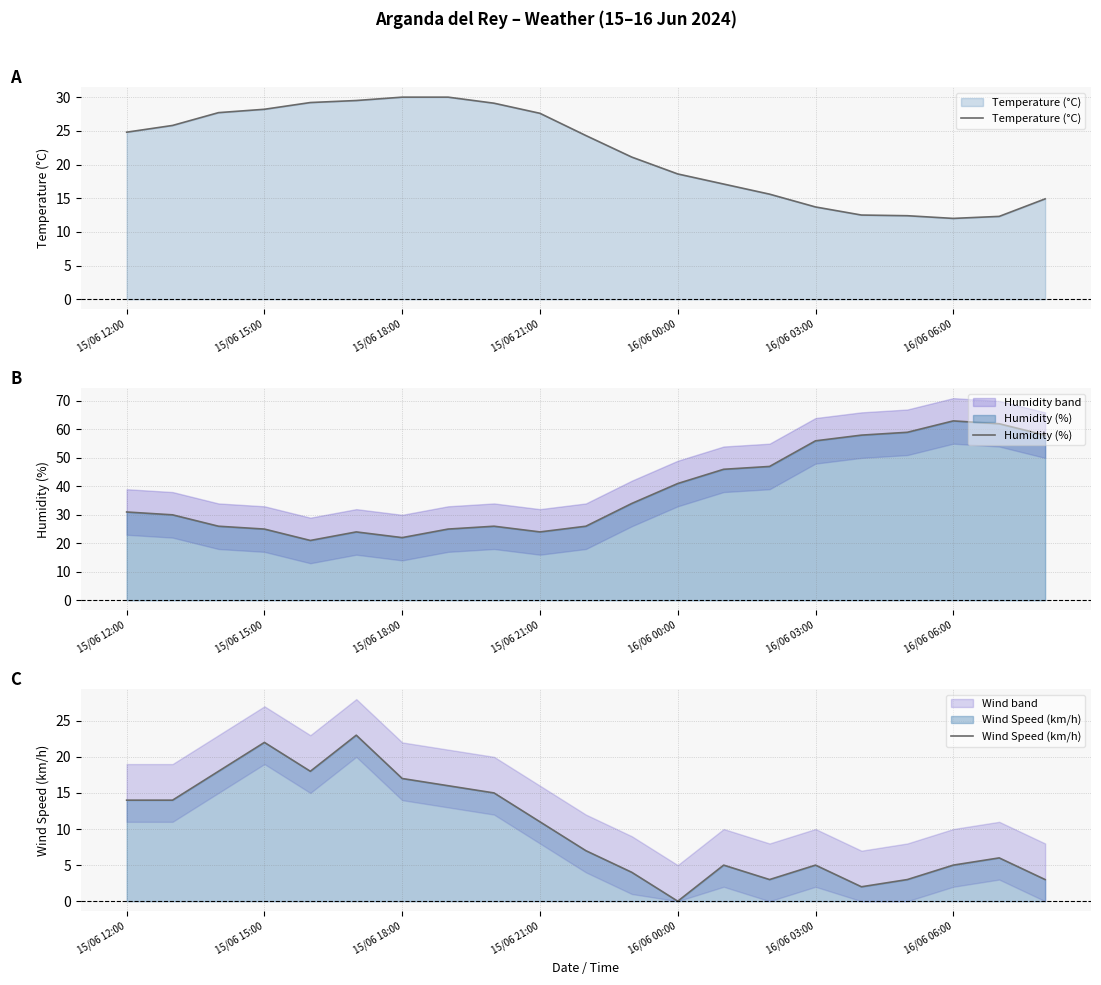

Between 16 and 20, which is larger?

20